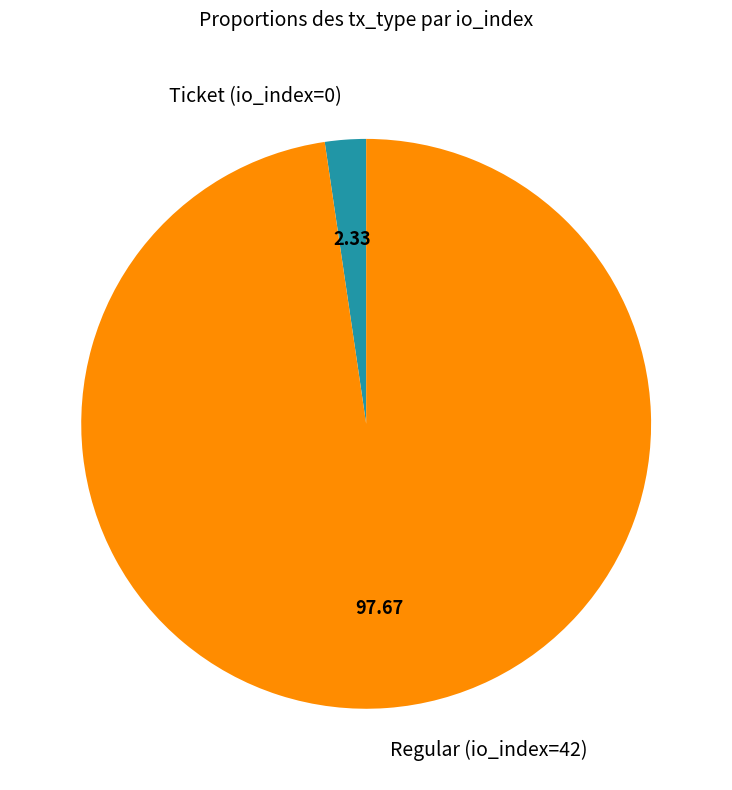

Is the sum of Regular (io_index=42) and Ticket (io_index=0) greater than half?

Yes